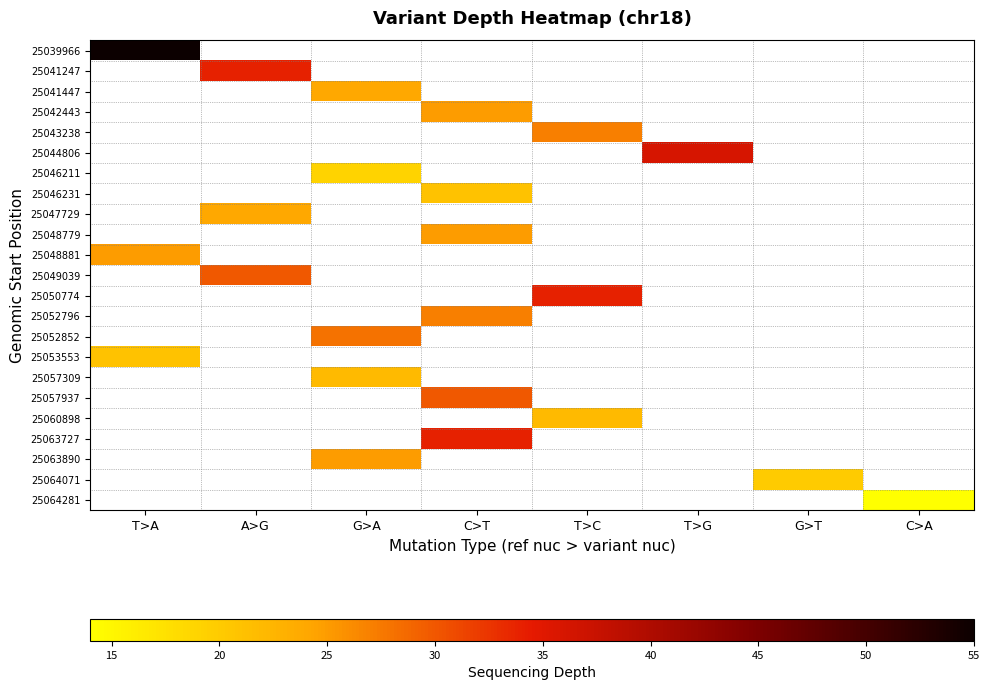

Reading left to right, what are all the values shown in this chart?

25039966: T>A=55	A>G=0	G>A=0	C>T=0	T>C=0	T>G=0	G>T=0	C>A=0
25041247: T>A=0	A>G=34	G>A=0	C>T=0	T>C=0	T>G=0	G>T=0	C>A=0
25041447: T>A=0	A>G=0	G>A=24	C>T=0	T>C=0	T>G=0	G>T=0	C>A=0
25042443: T>A=0	A>G=0	G>A=0	C>T=25	T>C=0	T>G=0	G>T=0	C>A=0
25043238: T>A=0	A>G=0	G>A=0	C>T=0	T>C=27	T>G=0	G>T=0	C>A=0
25044806: T>A=0	A>G=0	G>A=0	C>T=0	T>C=0	T>G=36	G>T=0	C>A=0
25046211: T>A=0	A>G=0	G>A=19	C>T=0	T>C=0	T>G=0	G>T=0	C>A=0
25046231: T>A=0	A>G=0	G>A=0	C>T=21	T>C=0	T>G=0	G>T=0	C>A=0
25047729: T>A=0	A>G=24	G>A=0	C>T=0	T>C=0	T>G=0	G>T=0	C>A=0
25048779: T>A=0	A>G=0	G>A=0	C>T=25	T>C=0	T>G=0	G>T=0	C>A=0
25048881: T>A=25	A>G=0	G>A=0	C>T=0	T>C=0	T>G=0	G>T=0	C>A=0
25049039: T>A=0	A>G=30	G>A=0	C>T=0	T>C=0	T>G=0	G>T=0	C>A=0
25050774: T>A=0	A>G=0	G>A=0	C>T=0	T>C=34	T>G=0	G>T=0	C>A=0
25052796: T>A=0	A>G=0	G>A=0	C>T=27	T>C=0	T>G=0	G>T=0	C>A=0
25052852: T>A=0	A>G=0	G>A=28	C>T=0	T>C=0	T>G=0	G>T=0	C>A=0
25053553: T>A=21	A>G=0	G>A=0	C>T=0	T>C=0	T>G=0	G>T=0	C>A=0
25057309: T>A=0	A>G=0	G>A=22	C>T=0	T>C=0	T>G=0	G>T=0	C>A=0
25057937: T>A=0	A>G=0	G>A=0	C>T=30	T>C=0	T>G=0	G>T=0	C>A=0
25060898: T>A=0	A>G=0	G>A=0	C>T=0	T>C=22	T>G=0	G>T=0	C>A=0
25063727: T>A=0	A>G=0	G>A=0	C>T=34	T>C=0	T>G=0	G>T=0	C>A=0
25063890: T>A=0	A>G=0	G>A=25	C>T=0	T>C=0	T>G=0	G>T=0	C>A=0
25064071: T>A=0	A>G=0	G>A=0	C>T=0	T>C=0	T>G=0	G>T=20	C>A=0
25064281: T>A=0	A>G=0	G>A=0	C>T=0	T>C=0	T>G=0	G>T=0	C>A=14